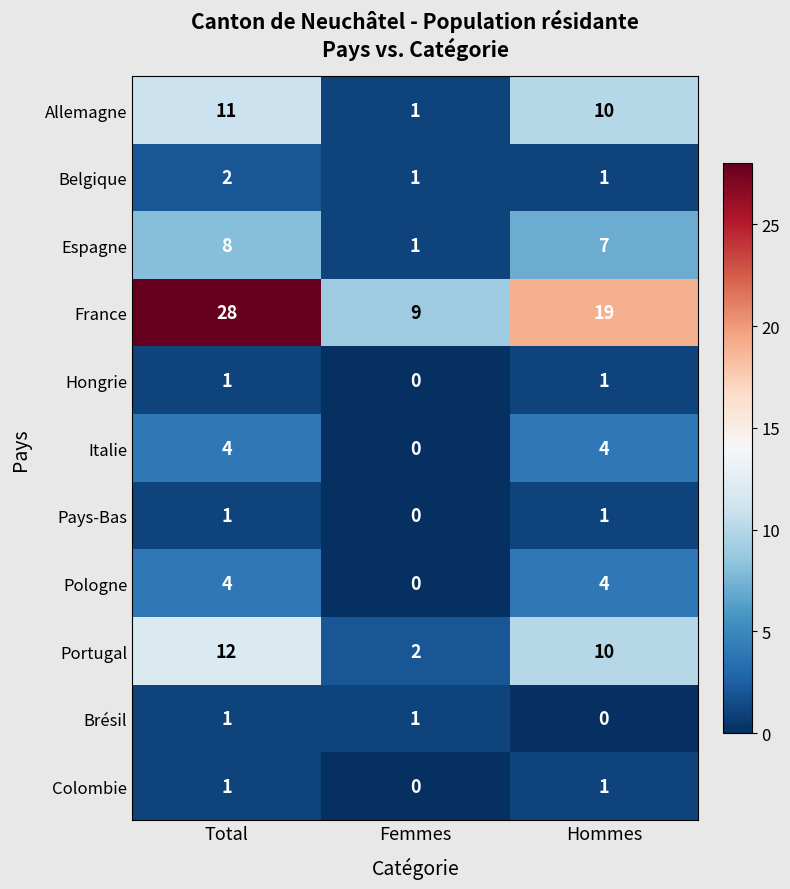

The Portugal series shows 1 at Femmes. True or false?

False